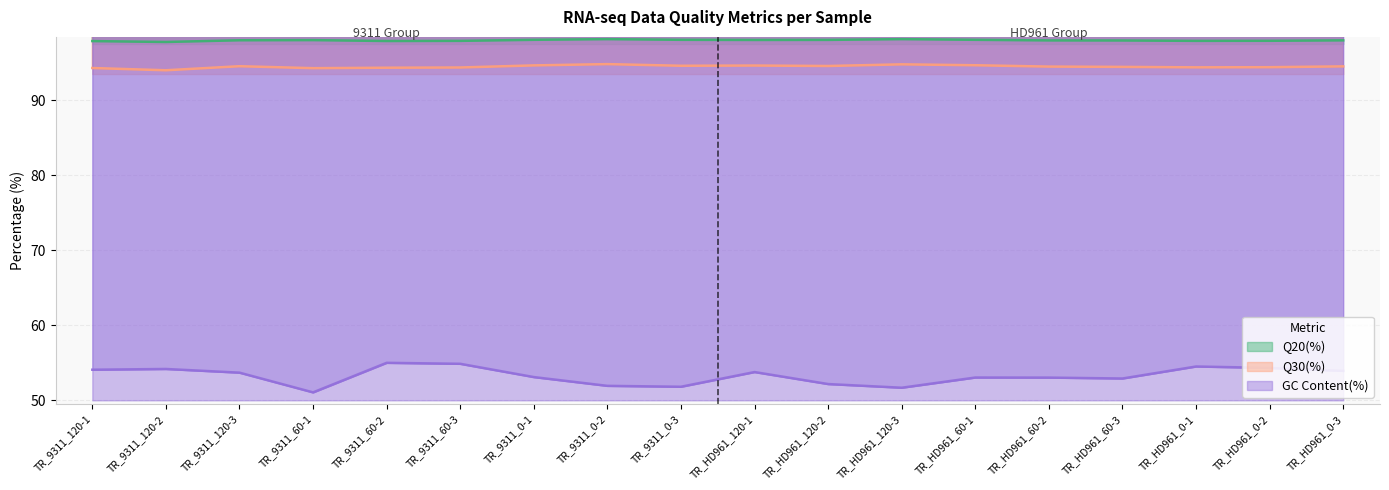

At how many categories does at least one series exceed 87?

18